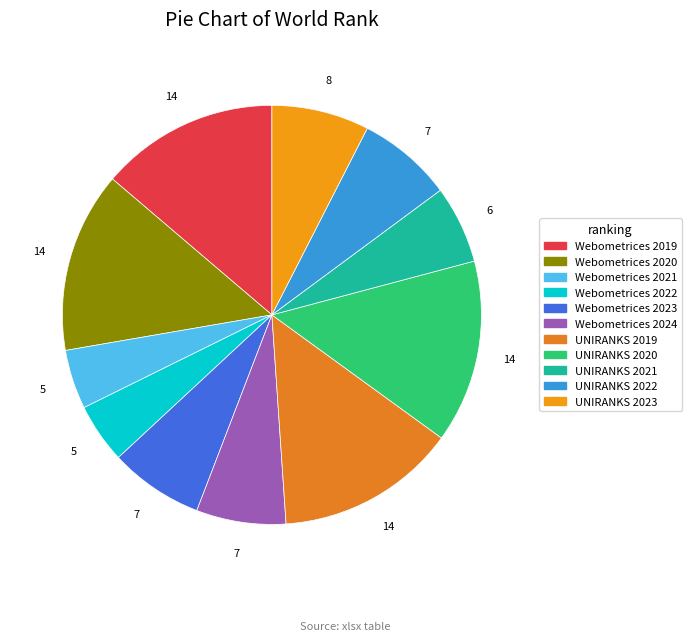

Count the number of slices in the pie.

11